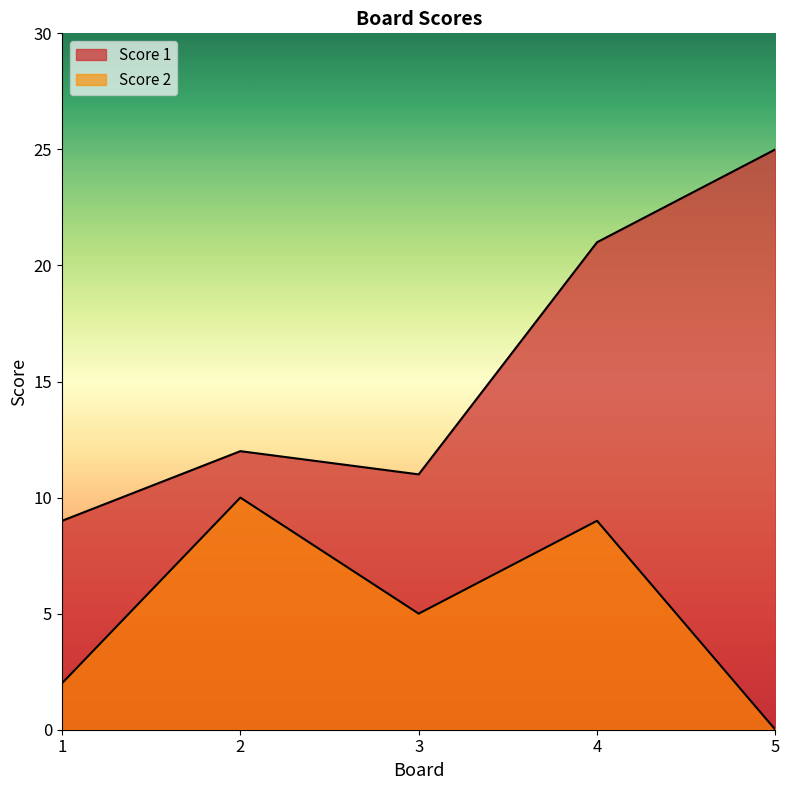

Rank the series at 2 from highest to lowest value.

Score 1, Score 2